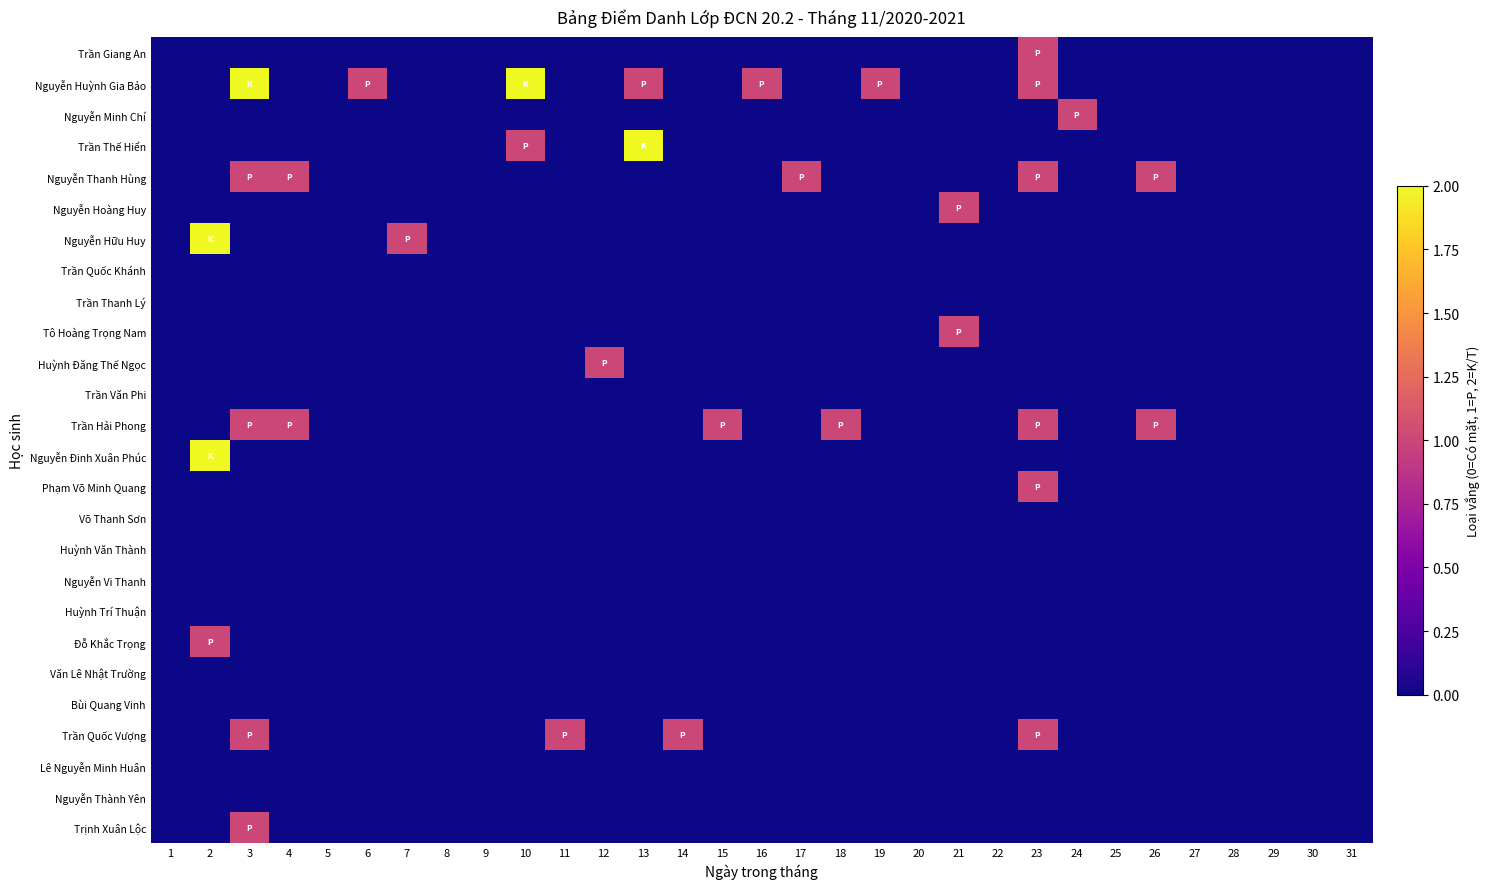

What is the greatest value displayed?

2